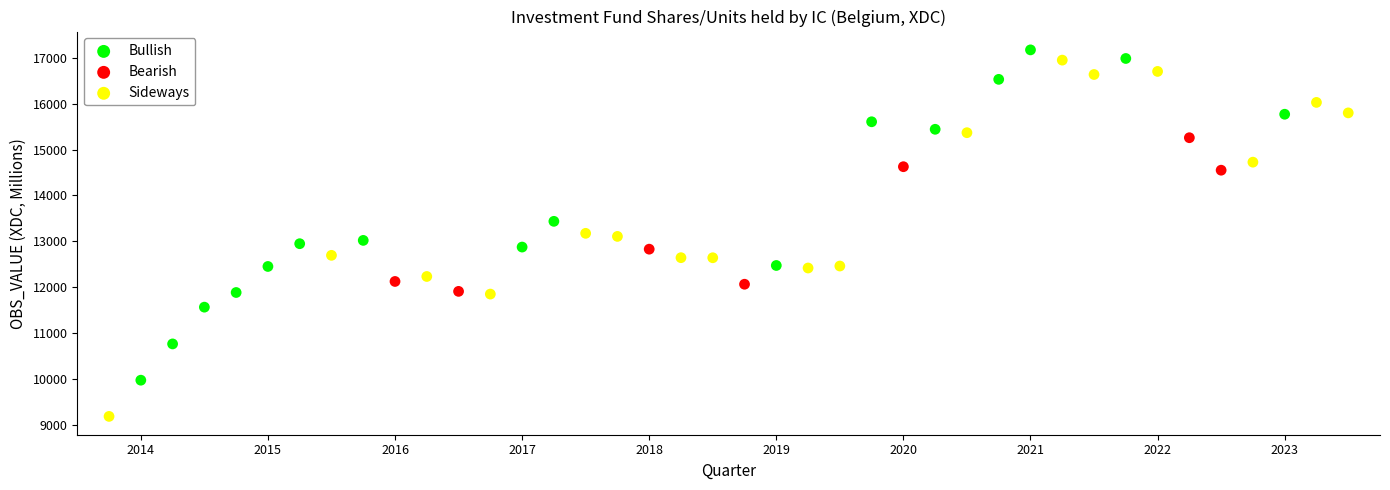

Which series reaches the minimum Y coordinate?

Sideways